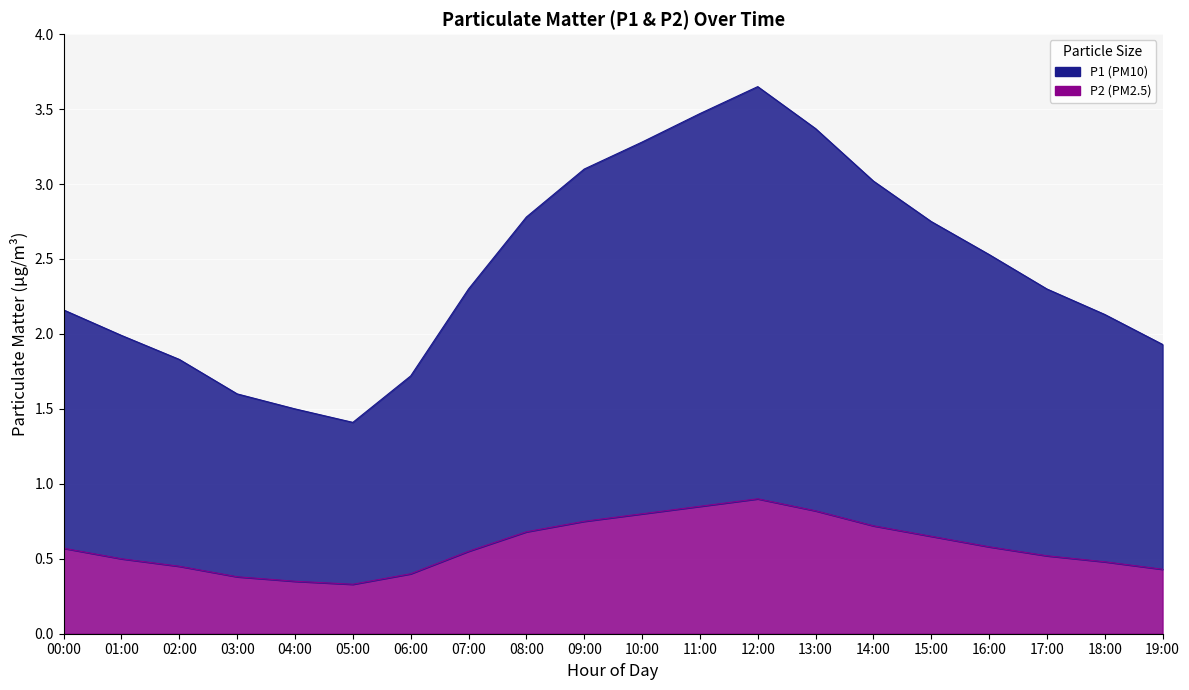

True or false: P2 and P1 intersect in this chart.

False